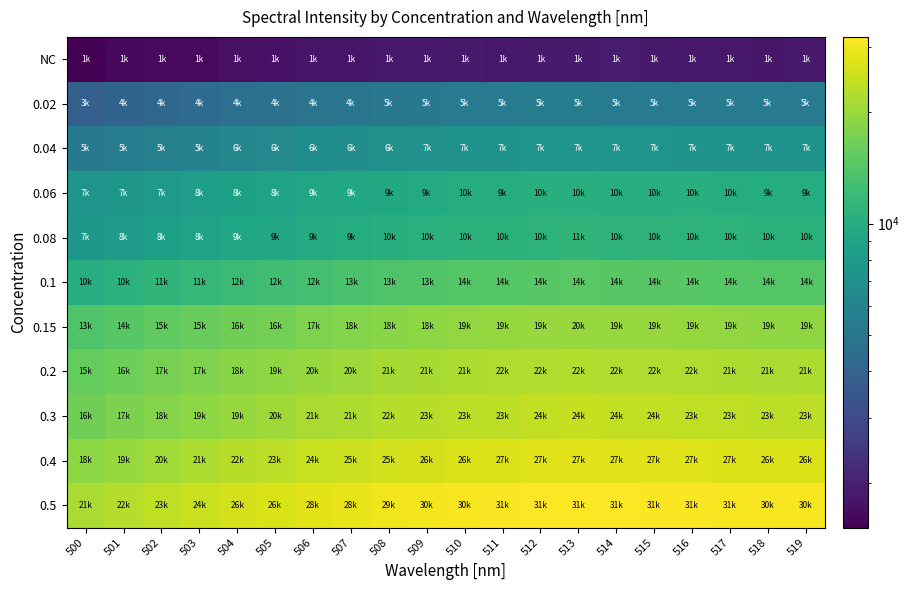

How many series are shown in this chart?

11